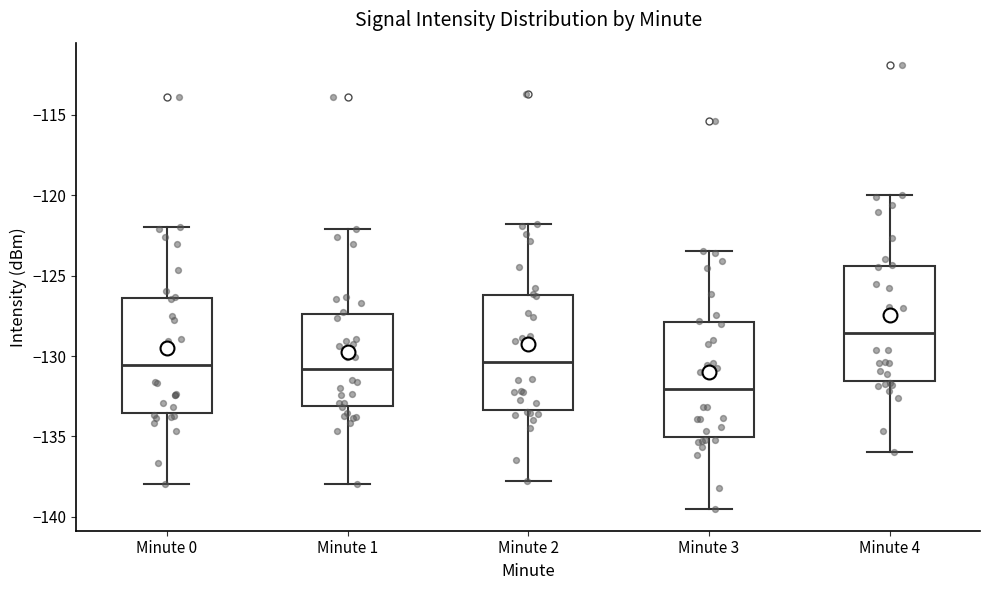

Reading left to right, transcribe this box plot: for each box, give where its median line is, the range the box spans, and where its two whiskers end, as read against the y-axis. The values are not printed on the chart, so give them approximately, as read against the axis.

Minute 0: median -130.5, box -133.5 to -126.5, whiskers -138.0 to -122.0
Minute 1: median -131.0, box -133.0 to -127.5, whiskers -138.0 to -122.0
Minute 2: median -130.5, box -133.5 to -126.0, whiskers -138.0 to -122.0
Minute 3: median -132.0, box -135.0 to -128.0, whiskers -139.5 to -123.5
Minute 4: median -128.5, box -131.5 to -124.5, whiskers -136.0 to -120.0